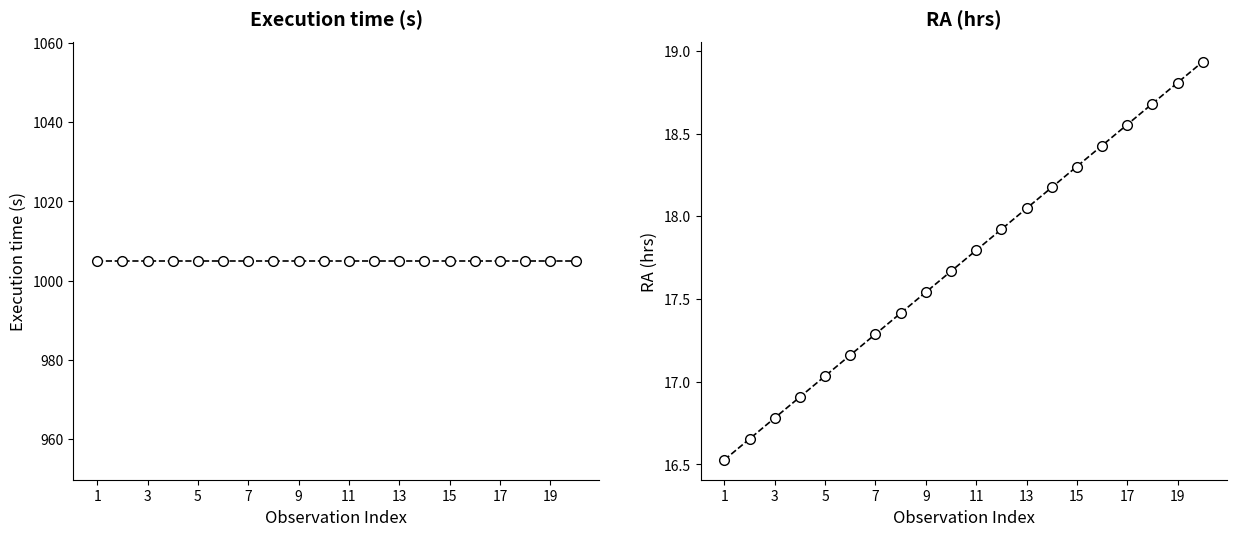

True or false: RA (hrs) and Execution time (s) cross at least once.

False